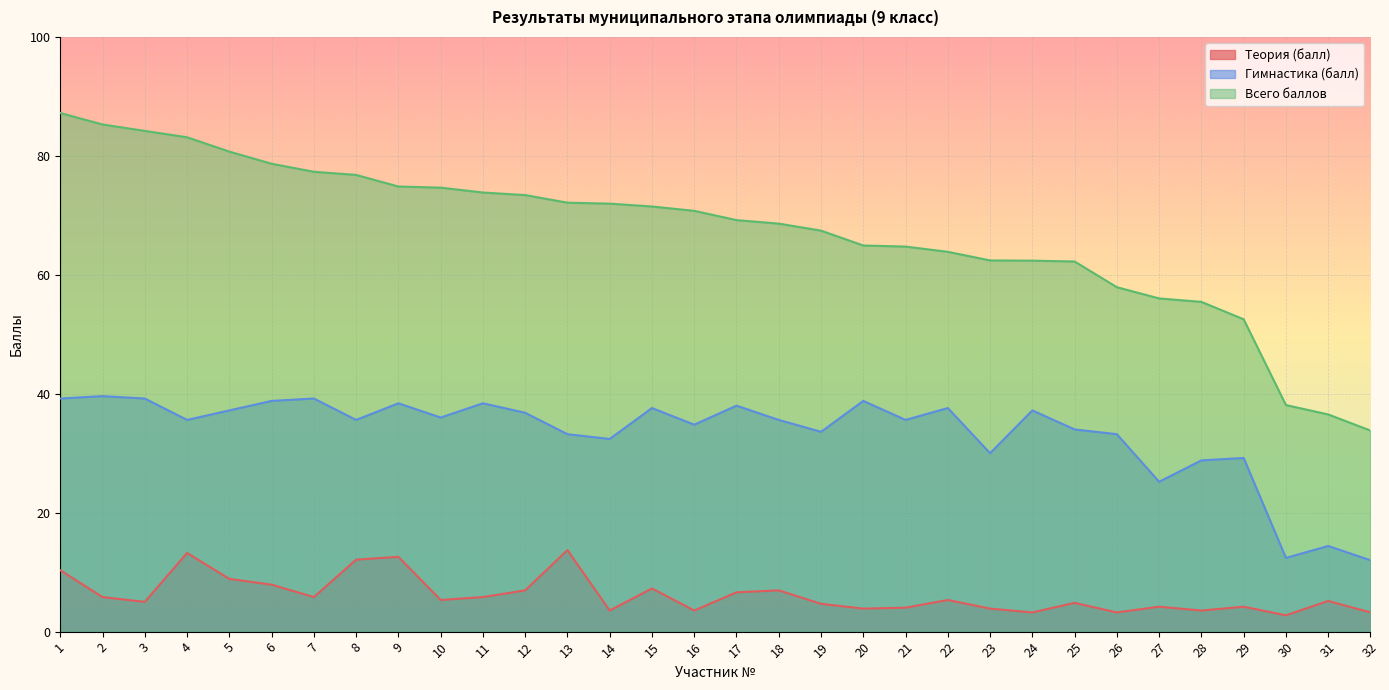

Which category has the highest value in the Всего баллов series?

1